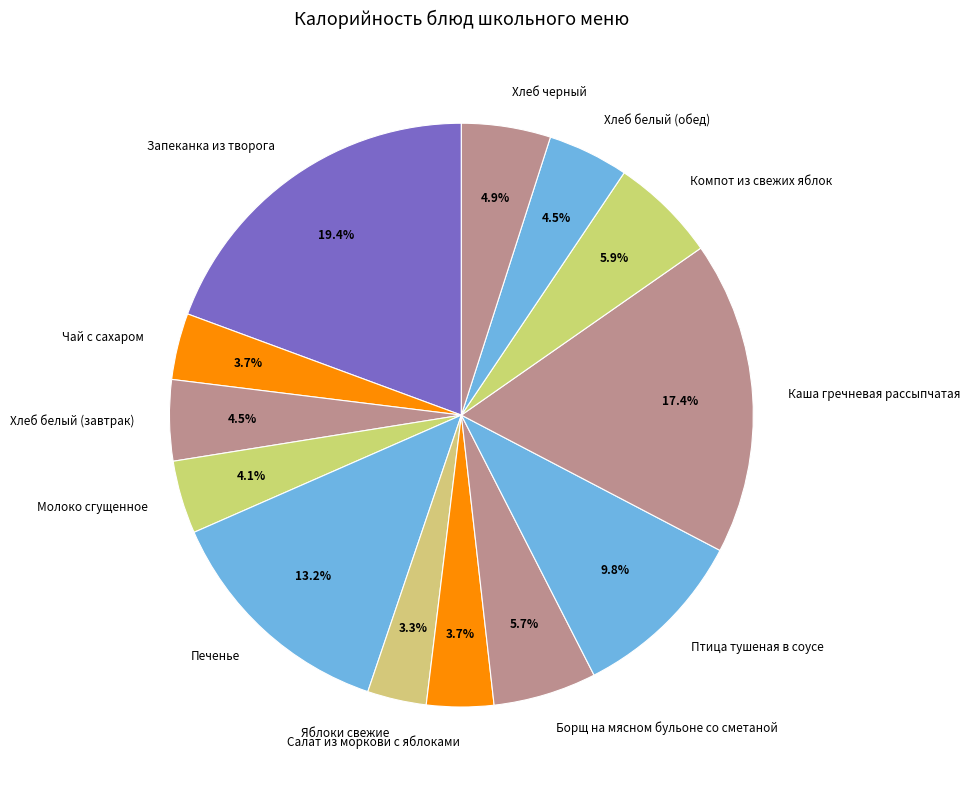

Is there a majority slice in this chart?

No